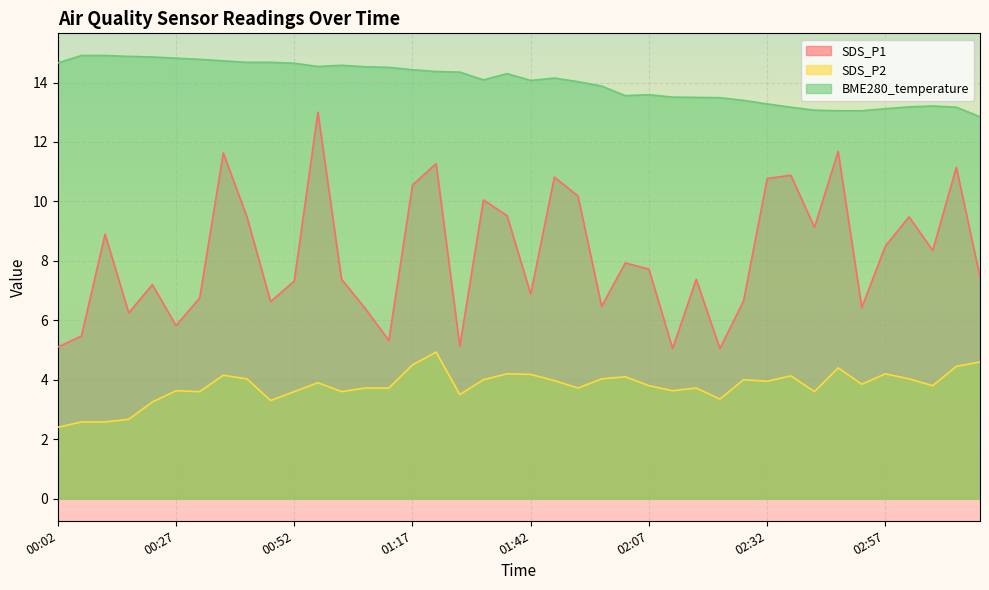

At 02:37, list the series in order from largest to smallest.

BME280_temperature, SDS_P1, SDS_P2